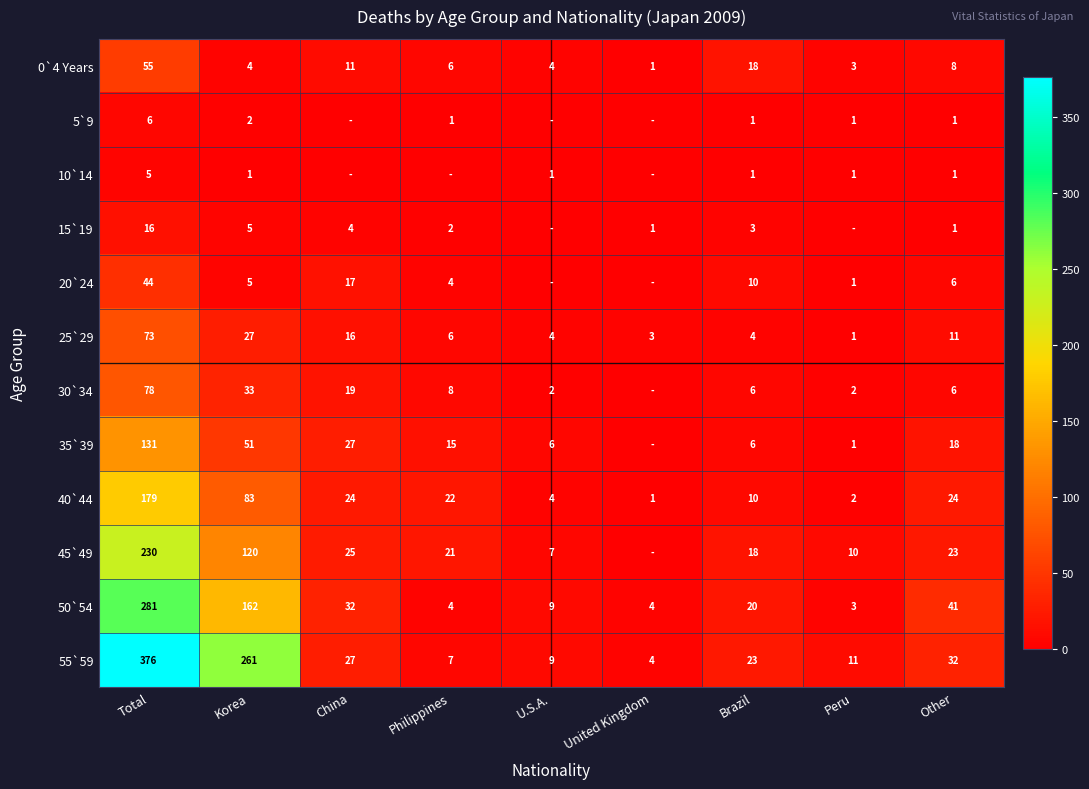

Where is 55`59 nearest to the value 190?

Korea